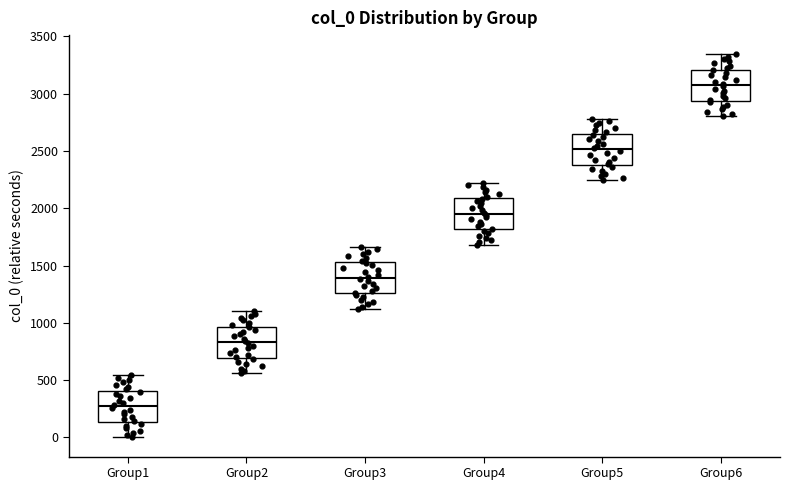

Which box's median line is the highest?

Group6